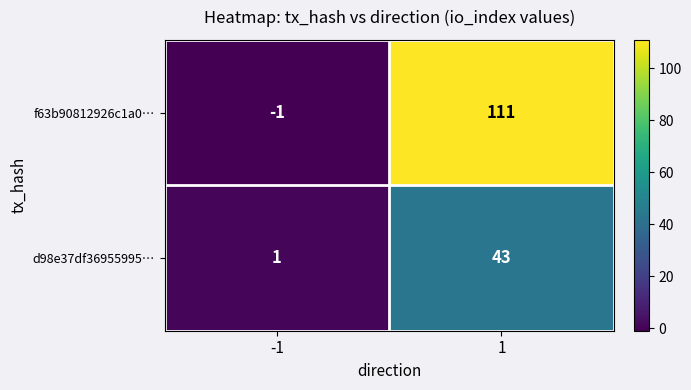

What is the maximum value for d98e37df36955995…?

43